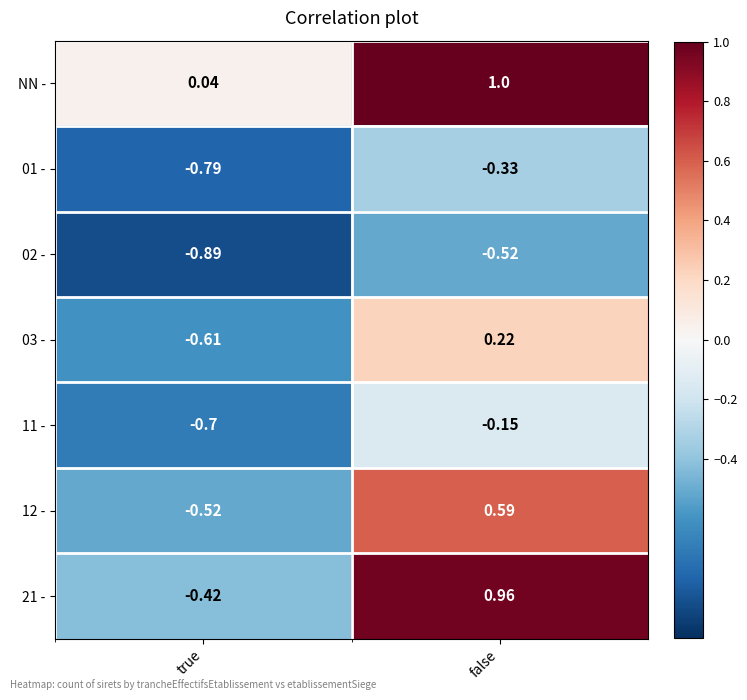

At which label does 02 - reach its peak?

false